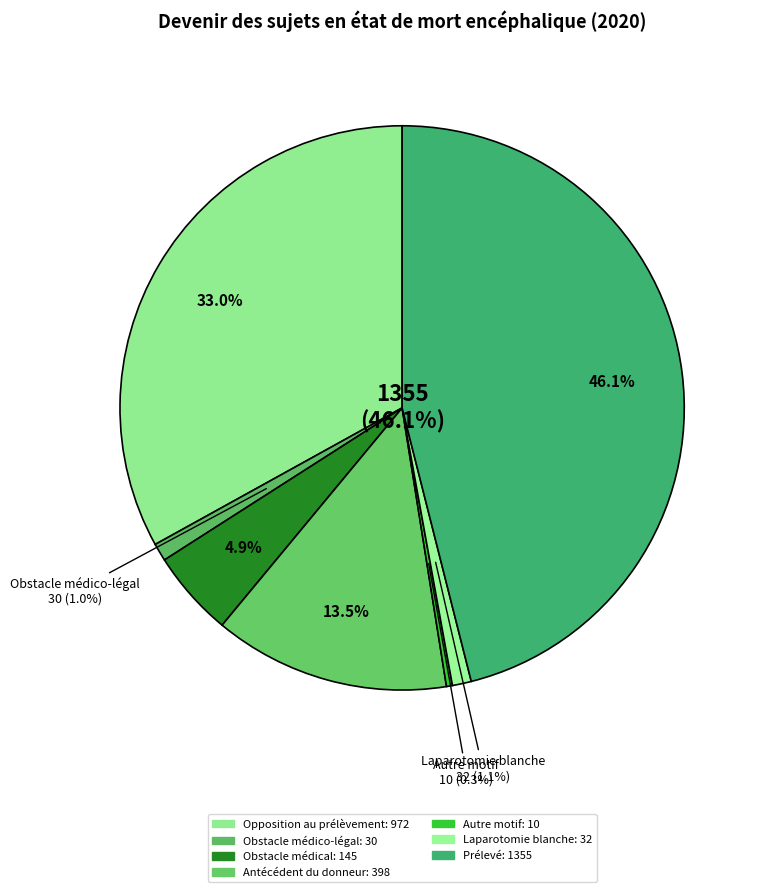

What percentage do Laparotomie blanche and Antécédent du donneur together represent?

14.6%